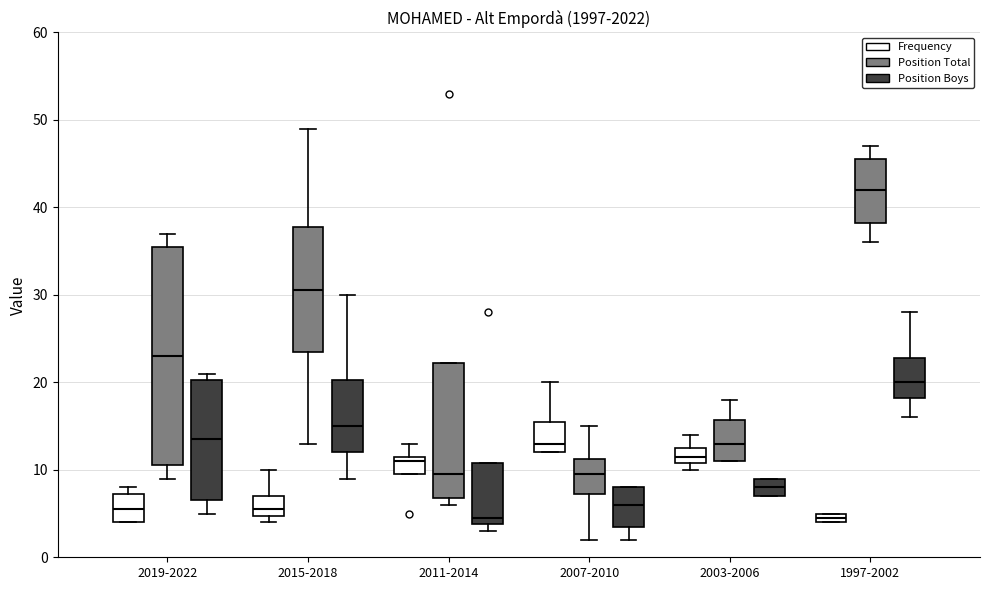

Which box's median line is the highest?

1997-2002 (Position Total)